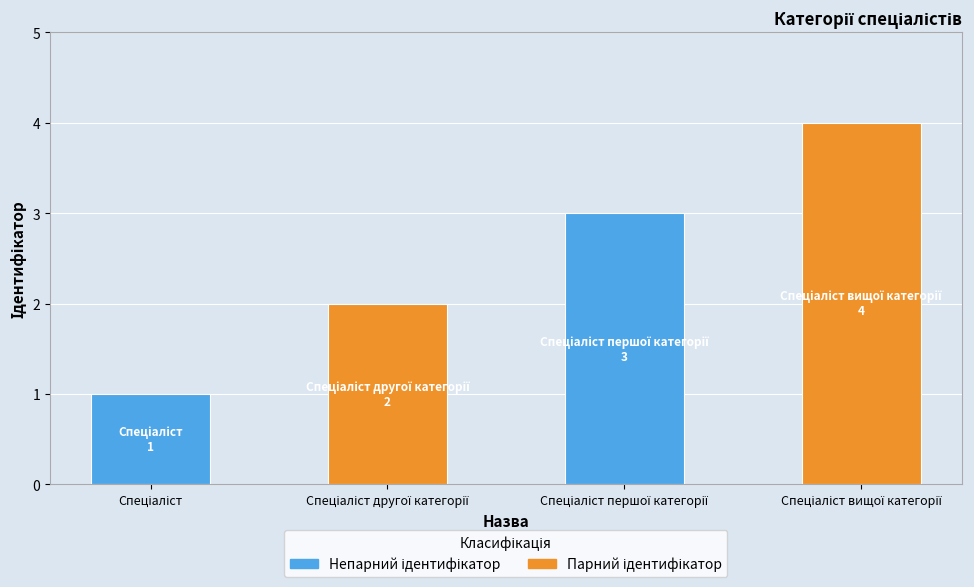

Does the chart contain stacked bars?

No